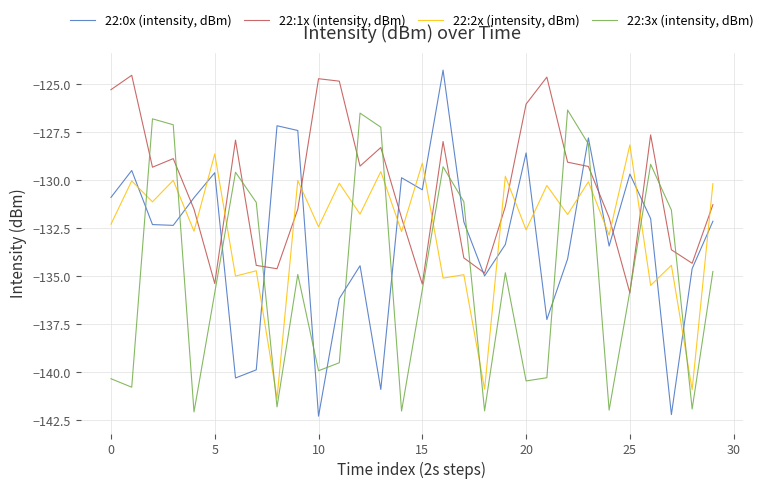

Which series has the largest range (max minus min)?

22:0x (intensity, dBm)